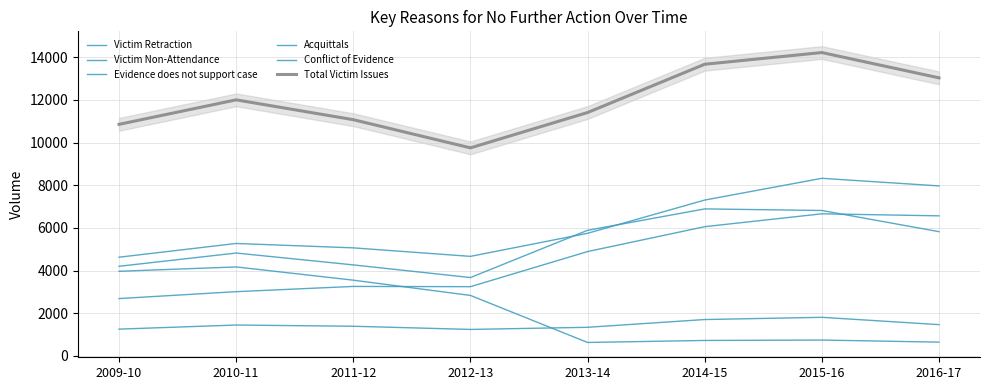

What position from the left is 2014-15?

6